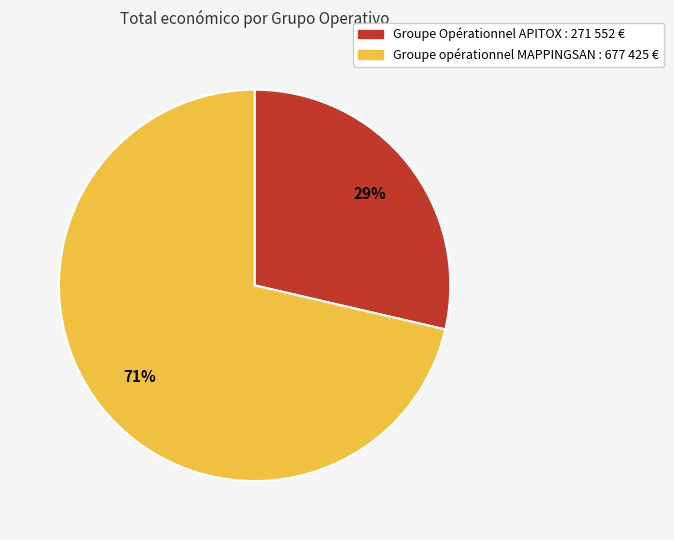

To the nearest percent, what is the combined percentage of Groupe Opérationnel APITOX and Groupe opérationnel MAPPINGSAN?

100%